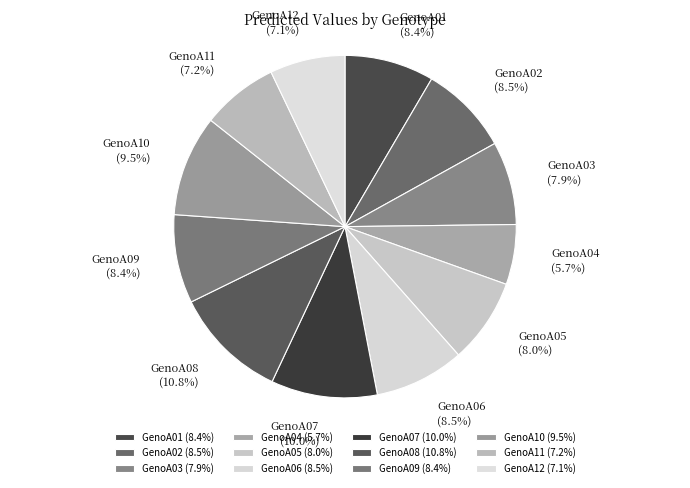

Which slice is the largest?

GenoA08